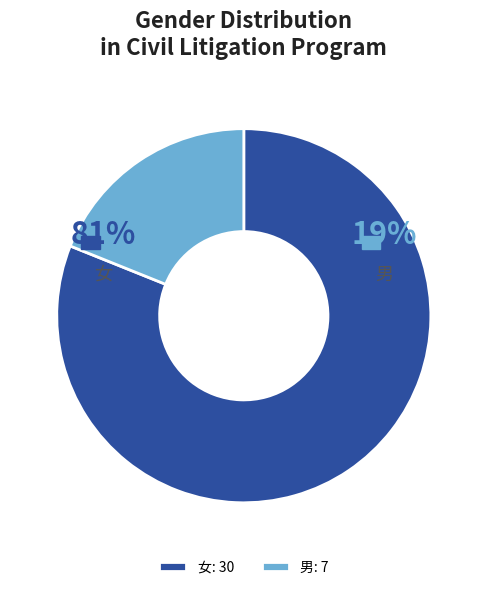

Combined, what portion of the pie is 男 and 女?

100.0%